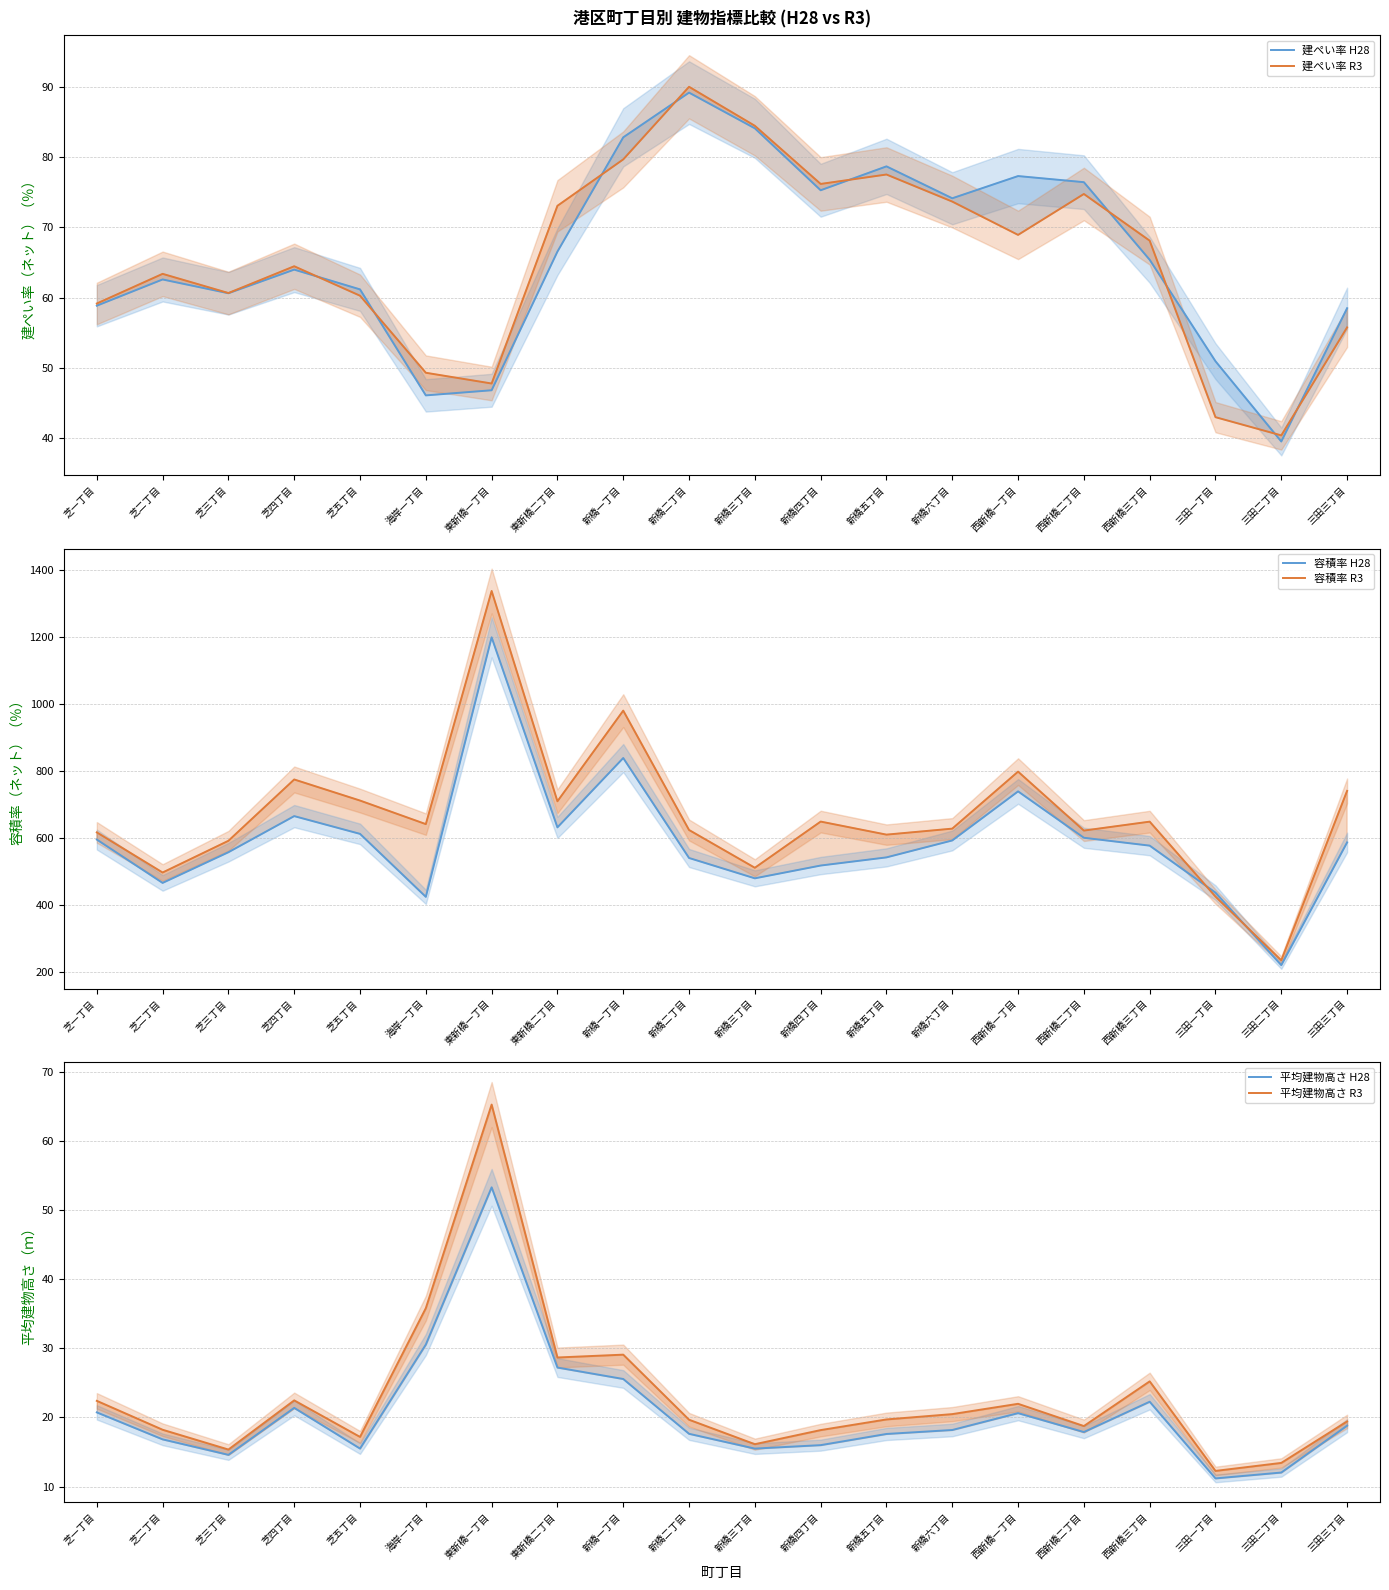

What is the average value of the 容積率 R3 series?

667.6